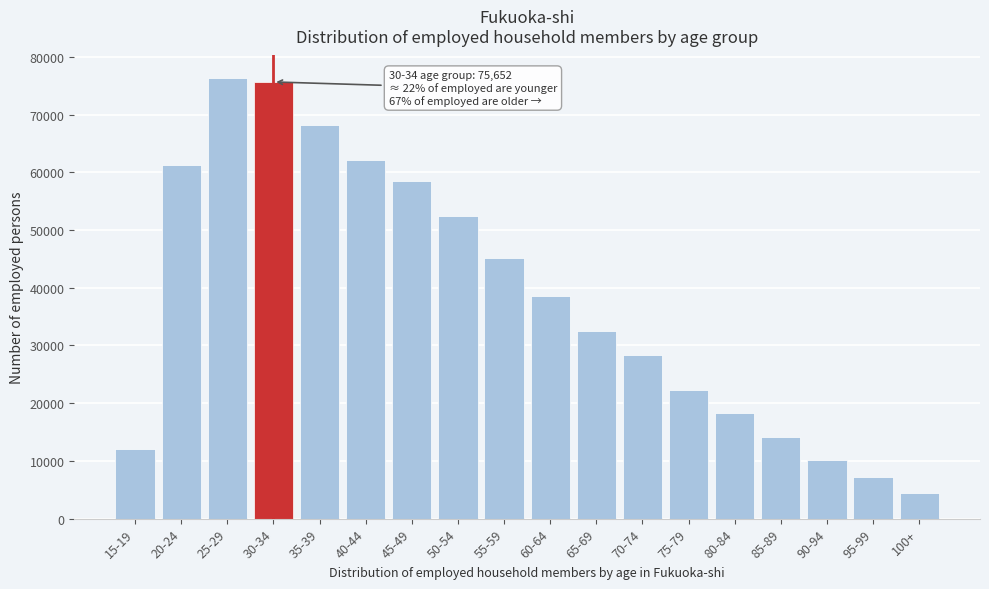

Reading left to right, extract all data points from this chart.

12028	61222	76412	75652	68230	62145	58432	52341	45123	38654	32541	28432	22341	18234	14123	10234	7234	4523